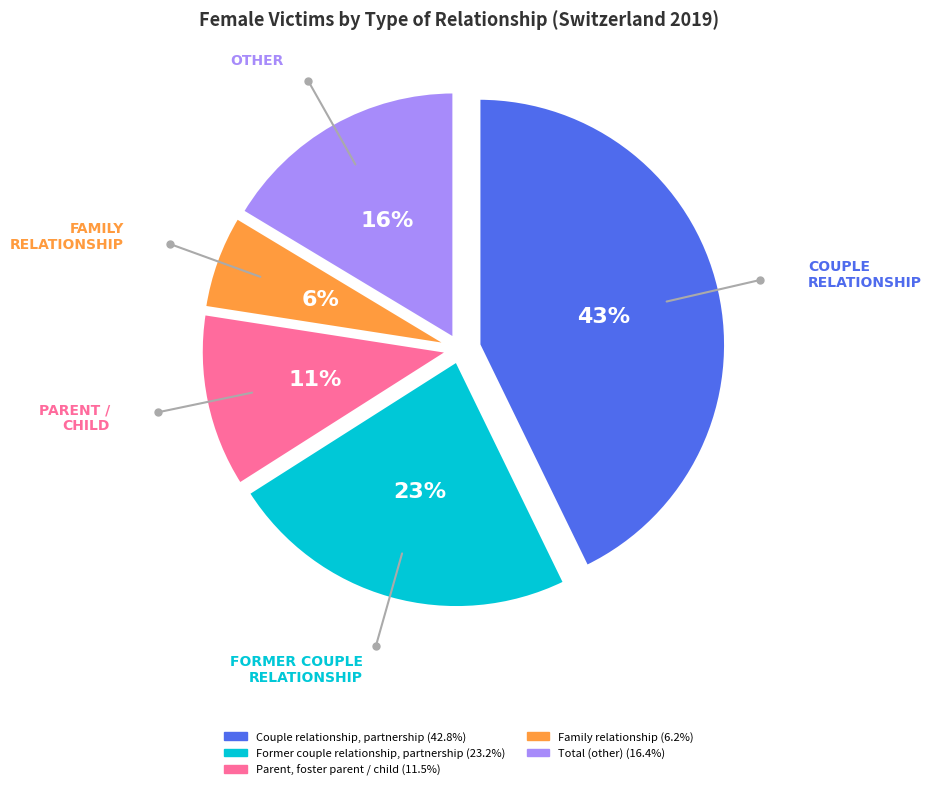

How many slices are in this pie chart?

5